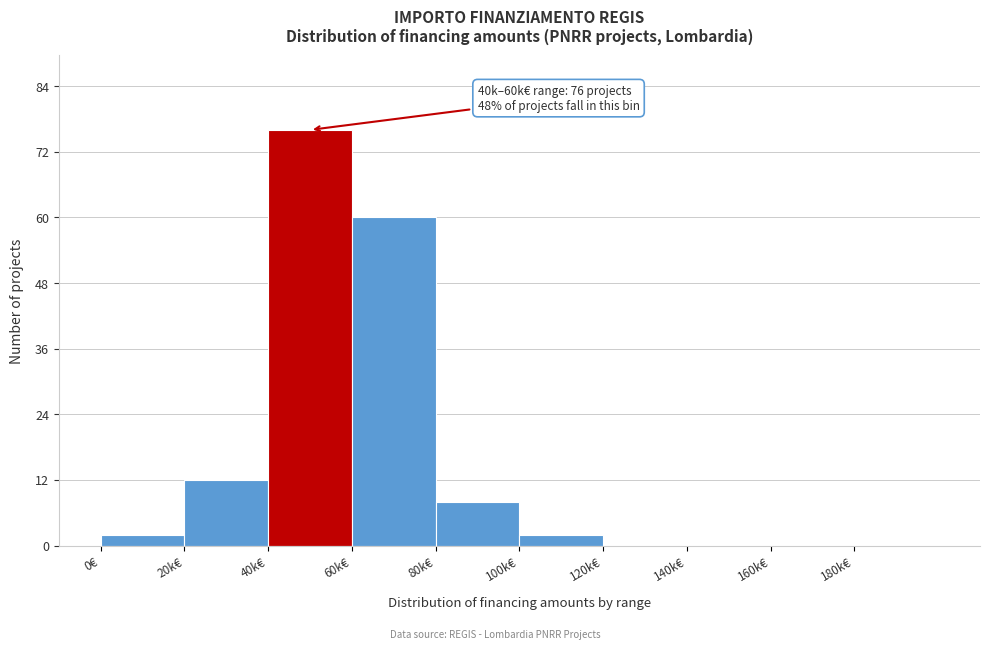

Reading left to right, list all the values displayed in this chart.

0€=2	20k€=12	40k€=76	60k€=60	80k€=8	100k€=2	120k€=0	140k€=0	160k€=0	180k€=0